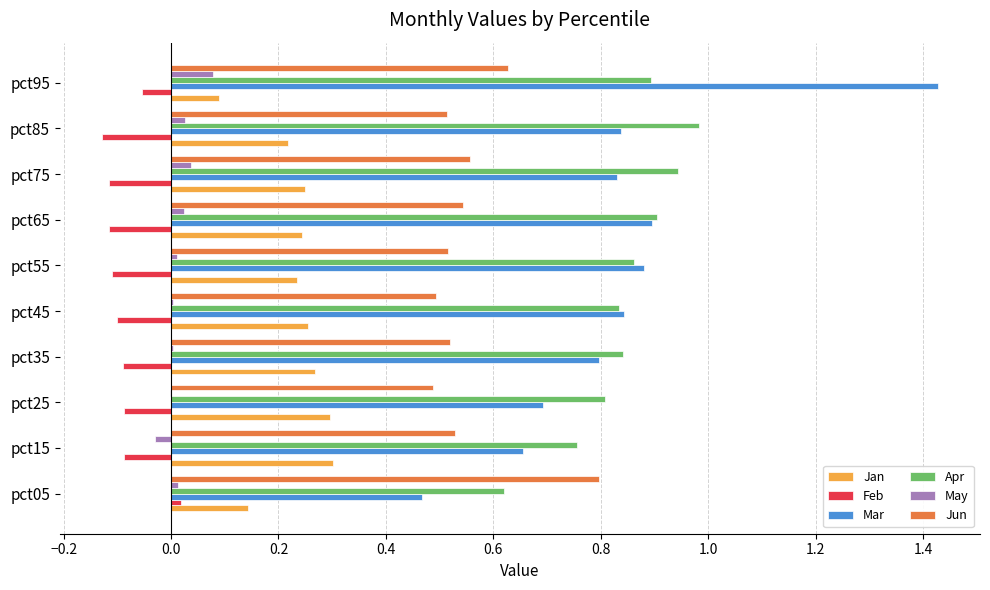

The Mar series shows 0.1 at pct05. True or false?

False